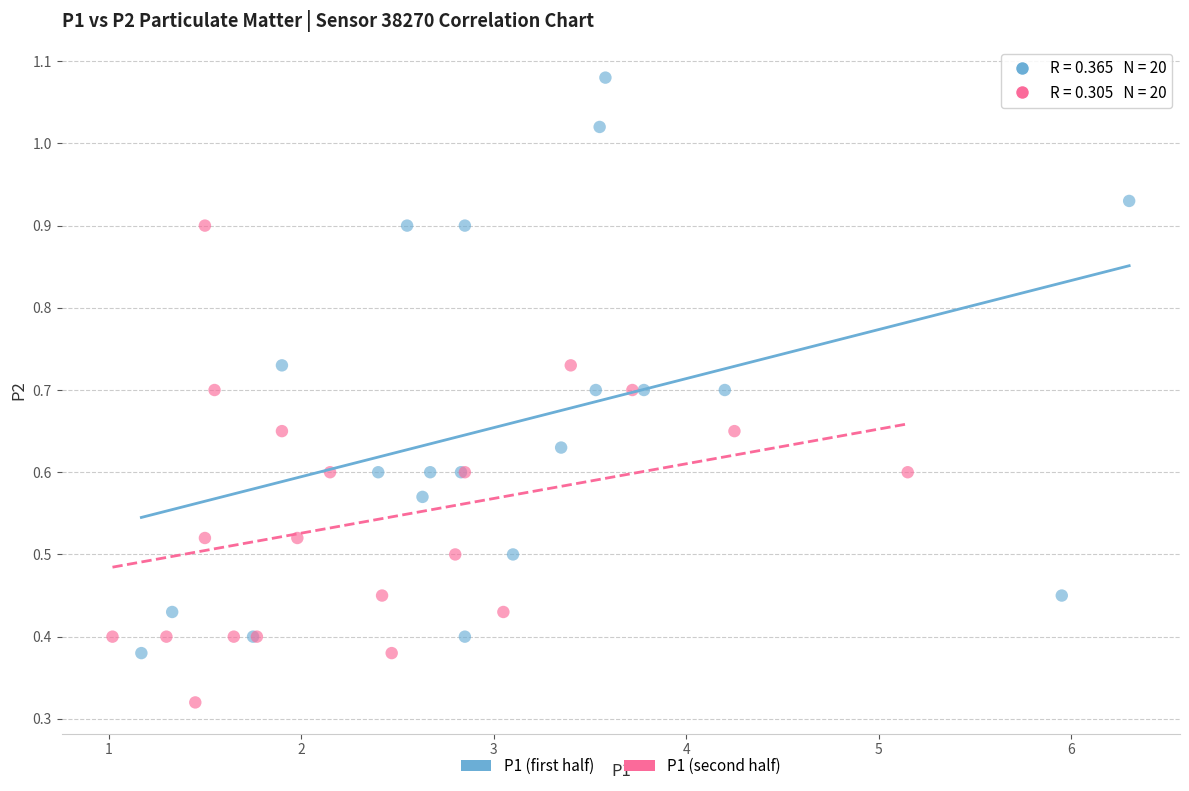

Which series reaches the minimum Y coordinate?

P1 (second half)